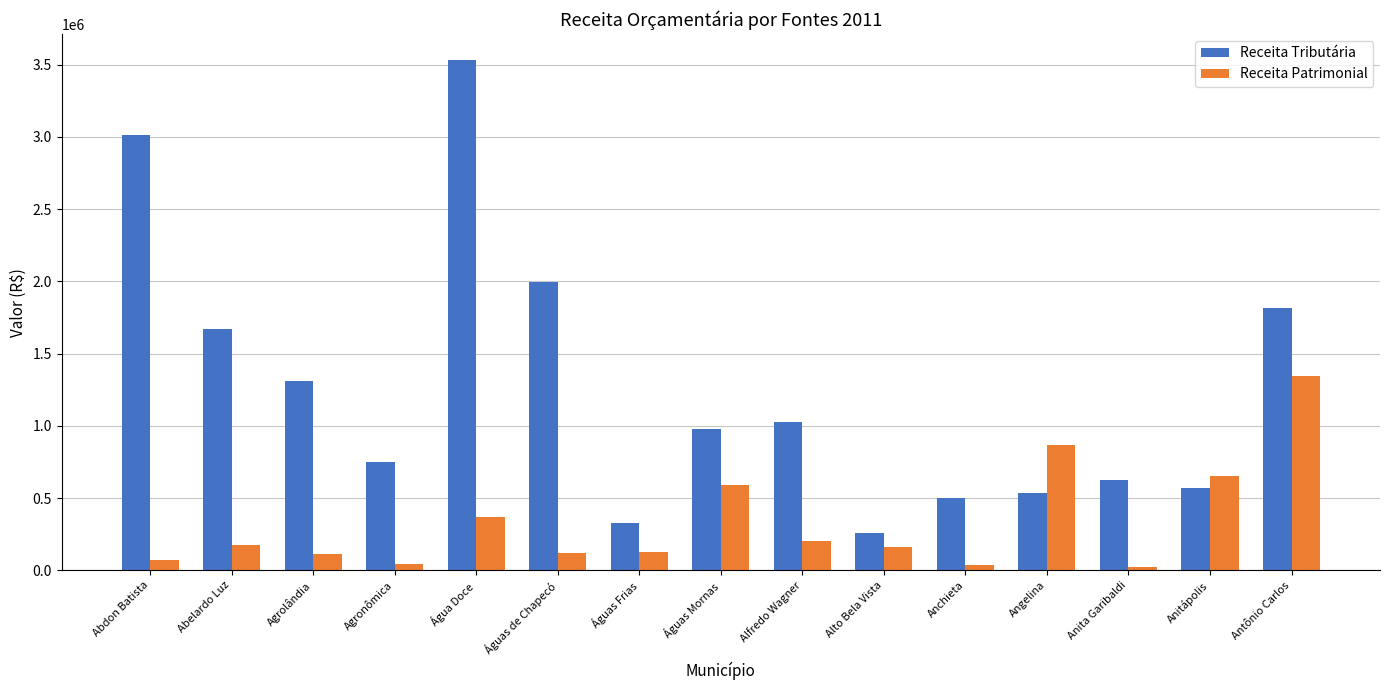

Which series has the largest total across all categories?

Receita Tributária